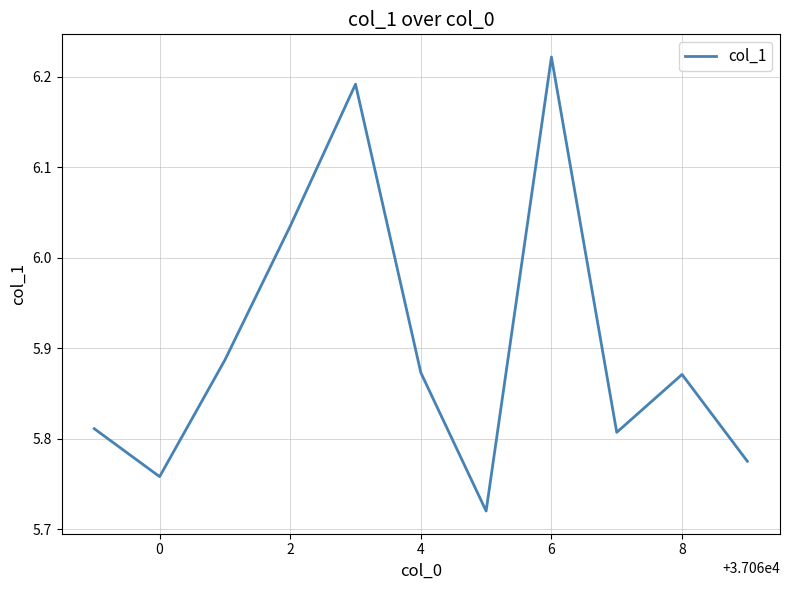

What is the difference between the maximum and minimum values?

0.5